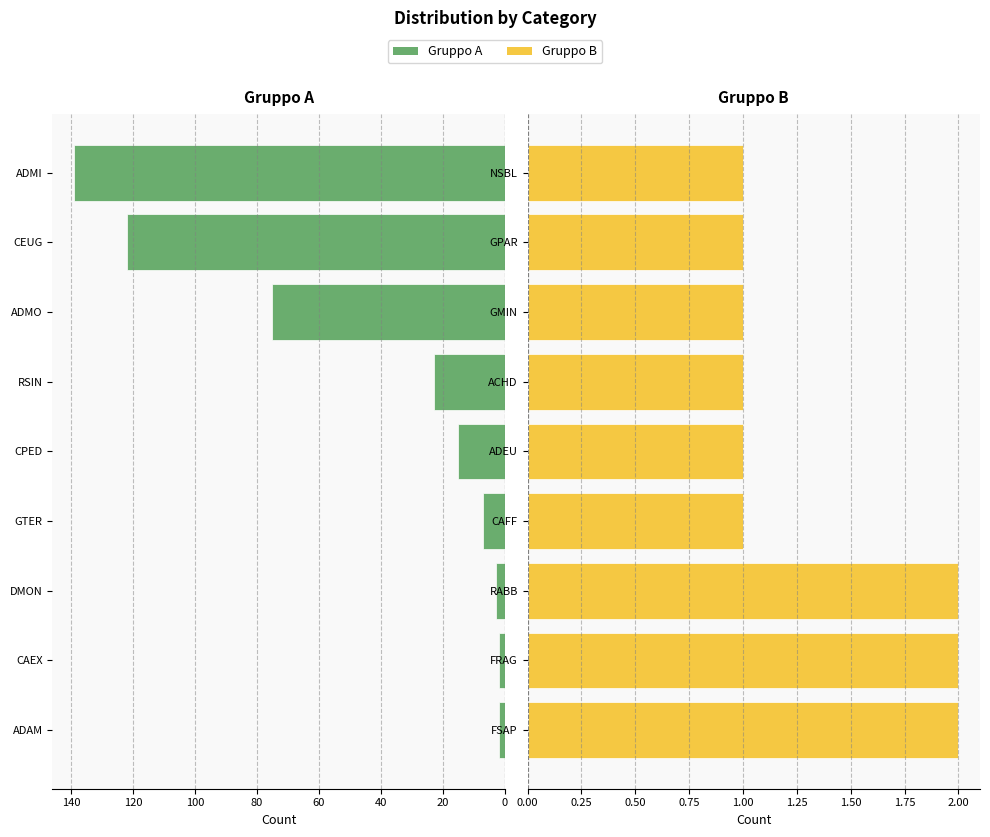

Reading right to left, what are all the values shown in this chart?

Gruppo A: 139	122	75	23	15	7	3	2	2
Gruppo B: 1	1	1	1	1	1	2	2	2